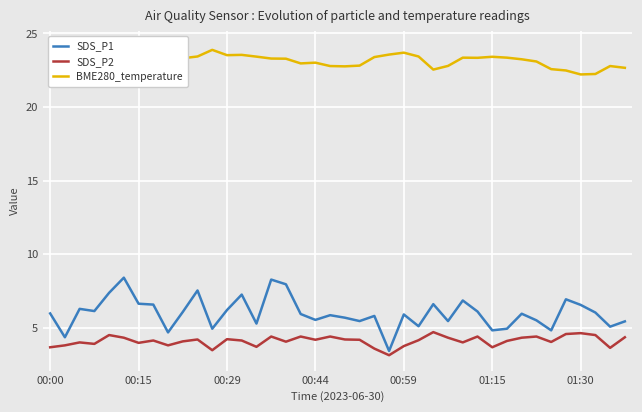

True or false: SDS_P1 and SDS_P2 intersect in this chart.

False